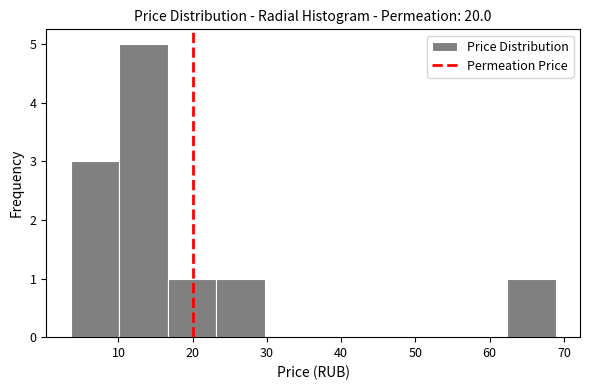

What is the height of the bar covering 62 to 69 on the x-axis? Neither the bar edges nor the heights are printed on the chart, so give them approximately, as read against the axes.

1